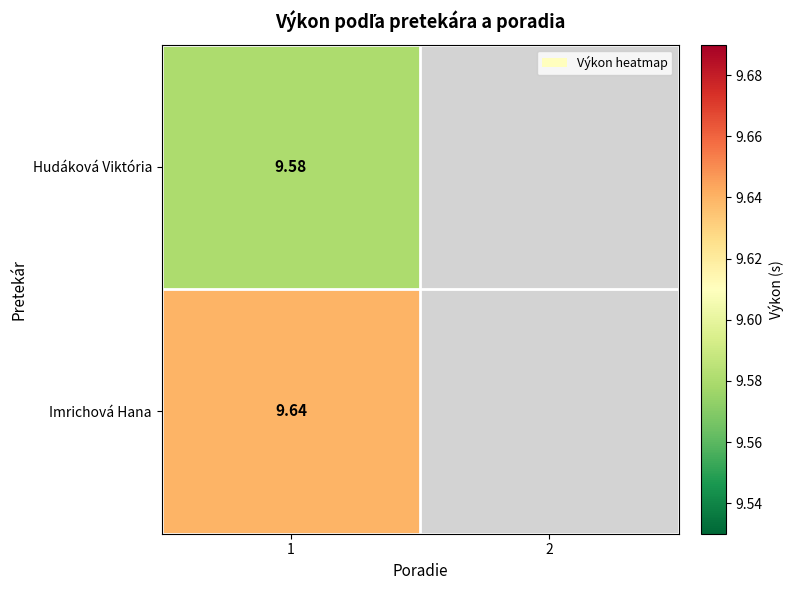

What is the total value across all series at 1?

19.2